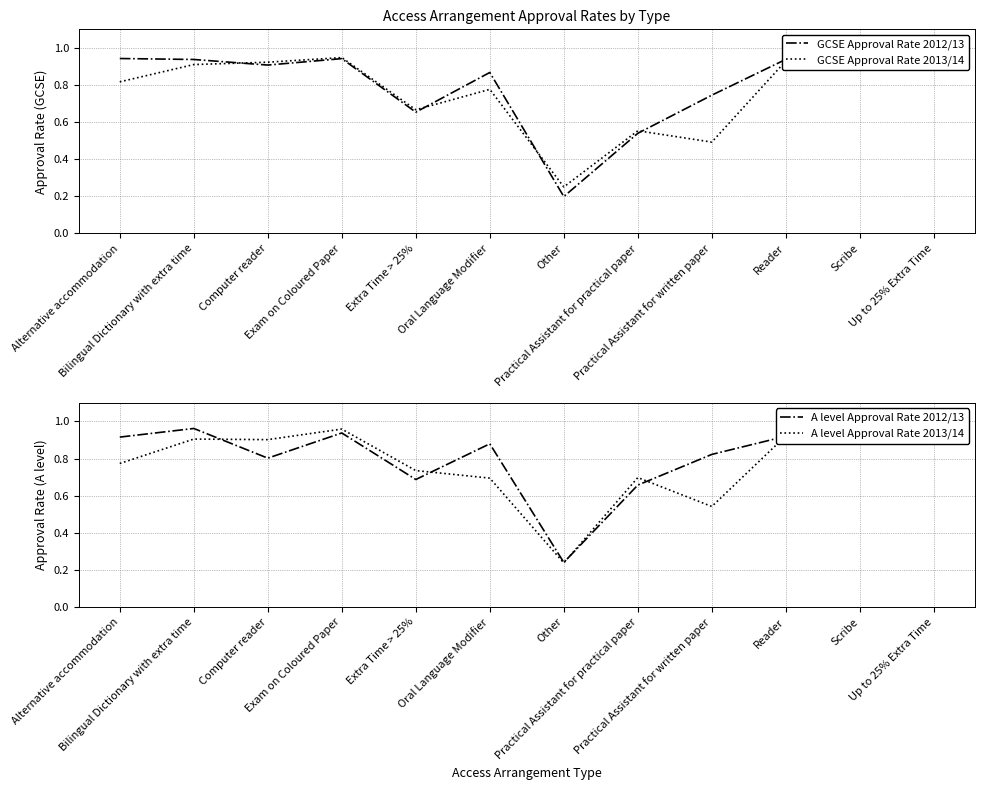

The value of A level Approval Rate 2012/13 at Extra Time > 25% is 1.0. True or false?

False